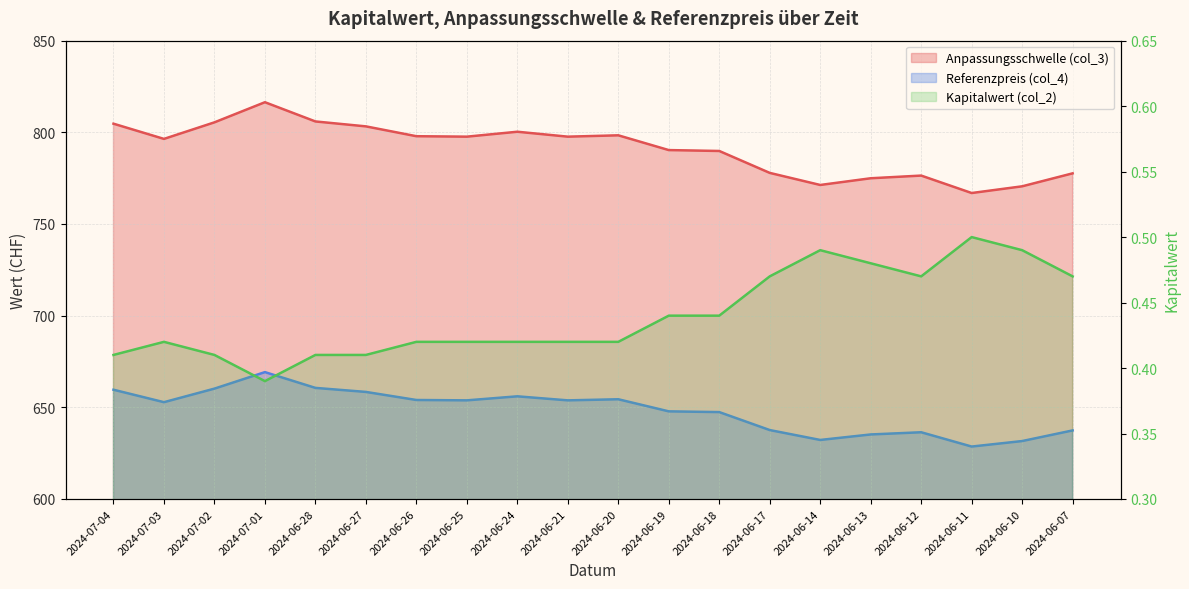

List the series in order of their peak value, lowest first.

Kapitalwert (col_2), Referenzpreis (col_4), Anpassungsschwelle (col_3)